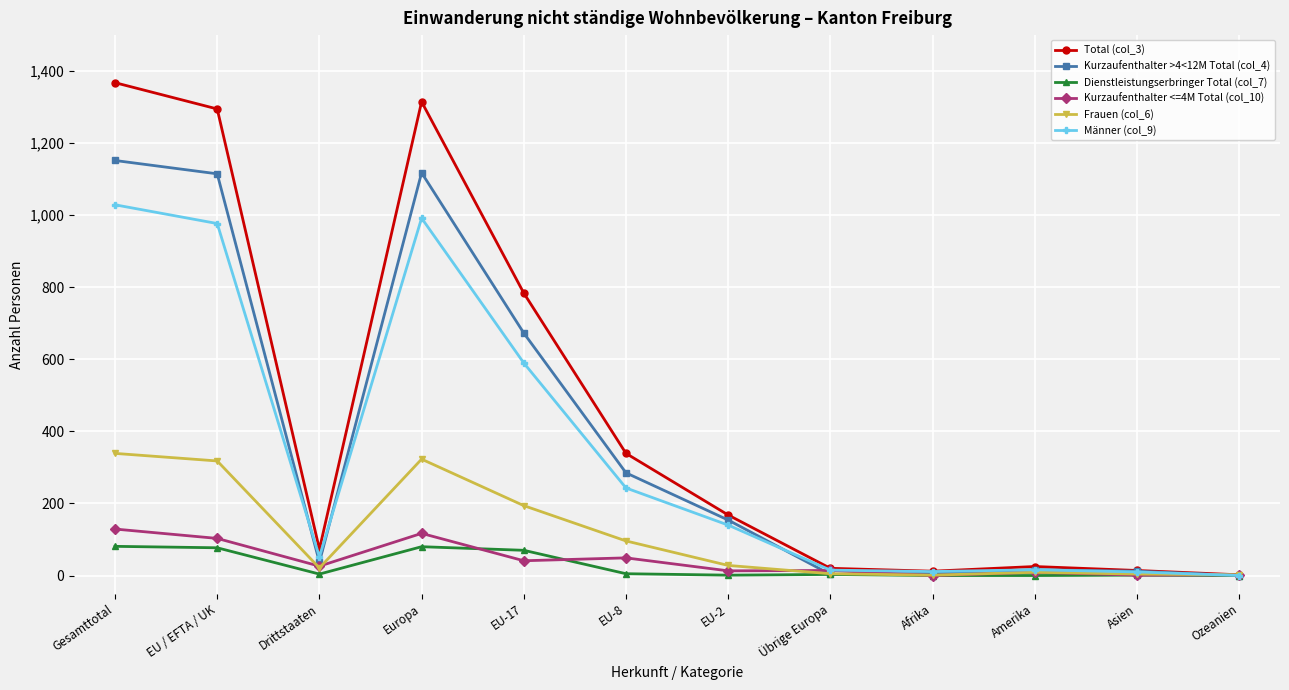

What is the label of the 11th point from the left?

Asien